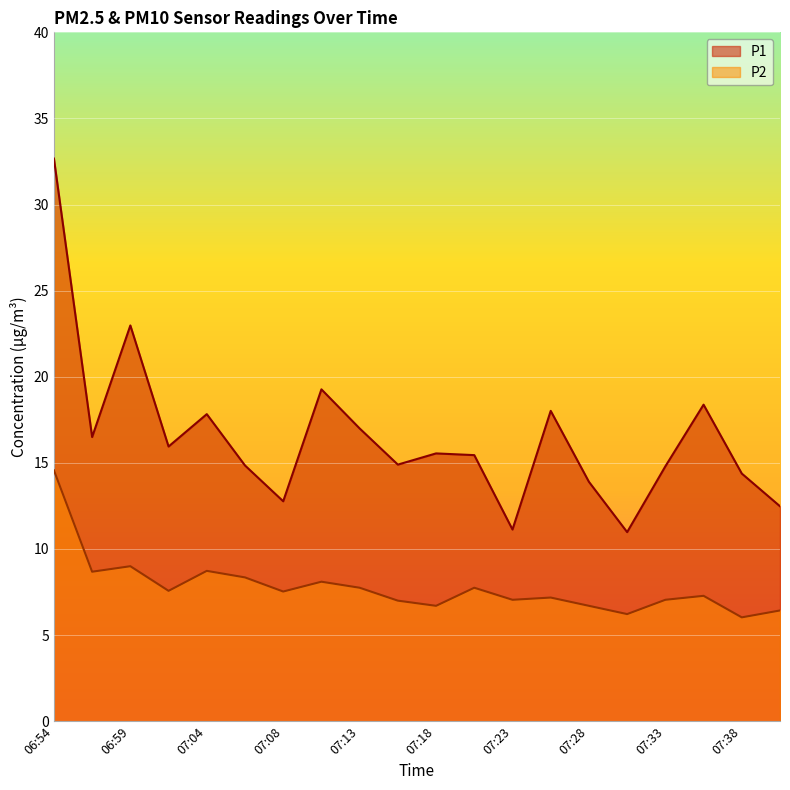

Which series has the largest total across all categories?

P1